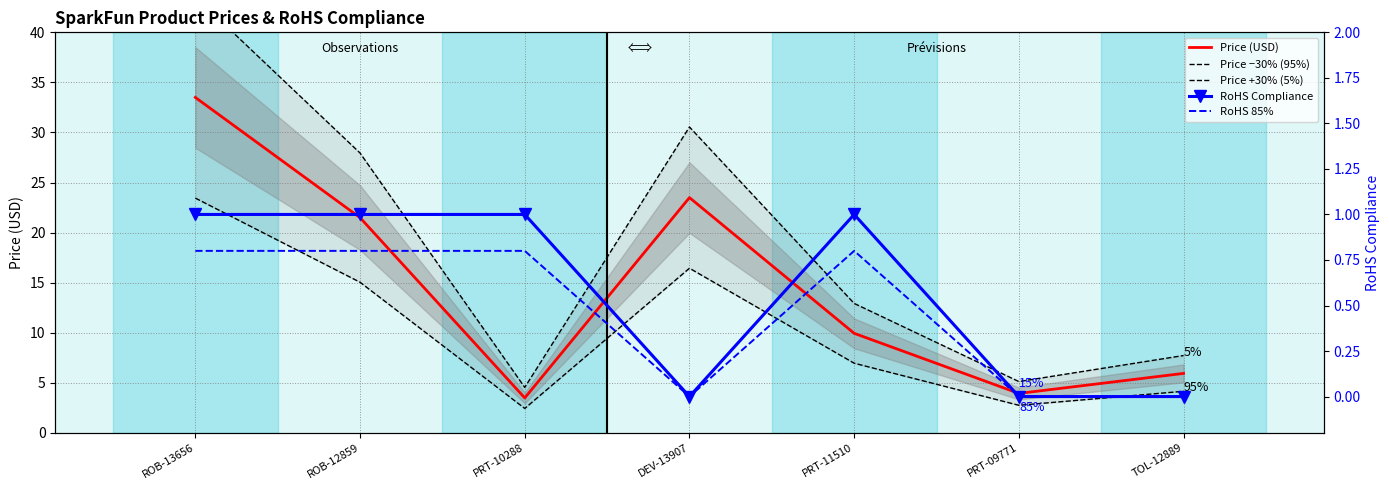

What position from the left is ROB-13656?

1